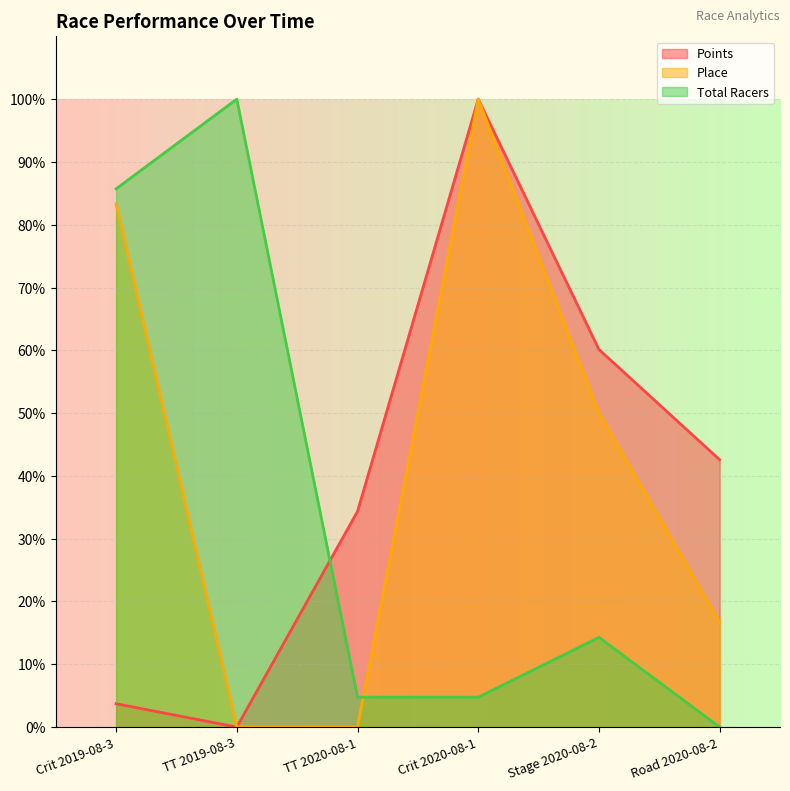

True or false: Place and Points cross at least once.

False